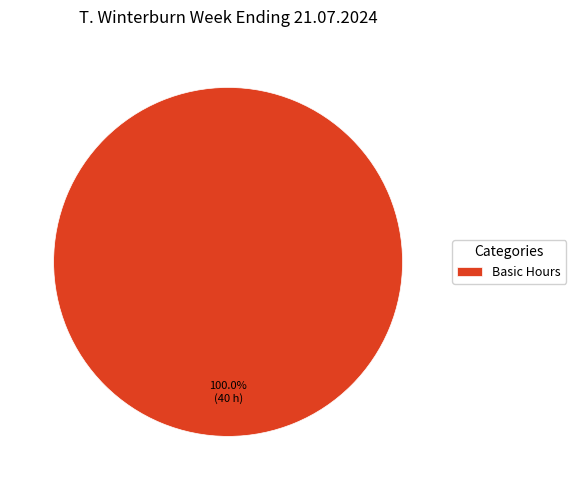

Is Basic Hours the majority of the pie?

Yes